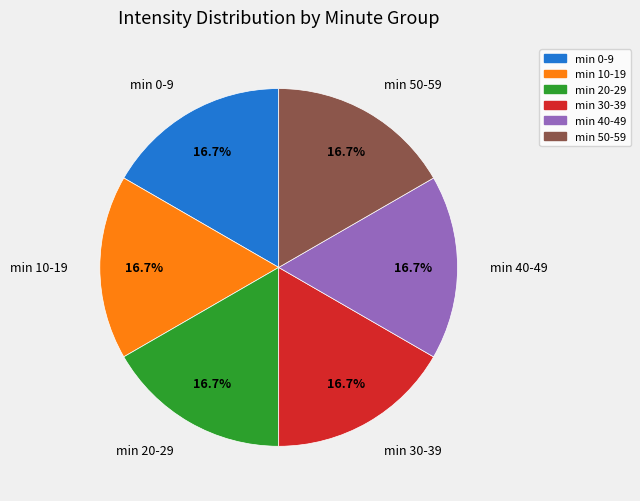

Is there a majority slice in this chart?

No